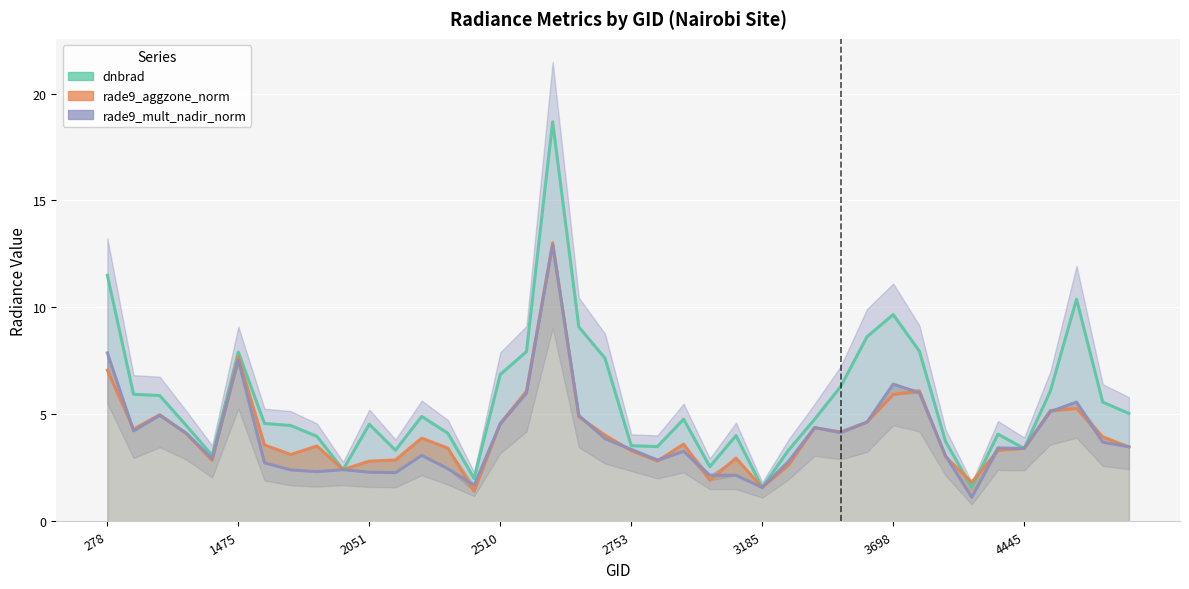

At how many categories does at least one series exceed 2?

38